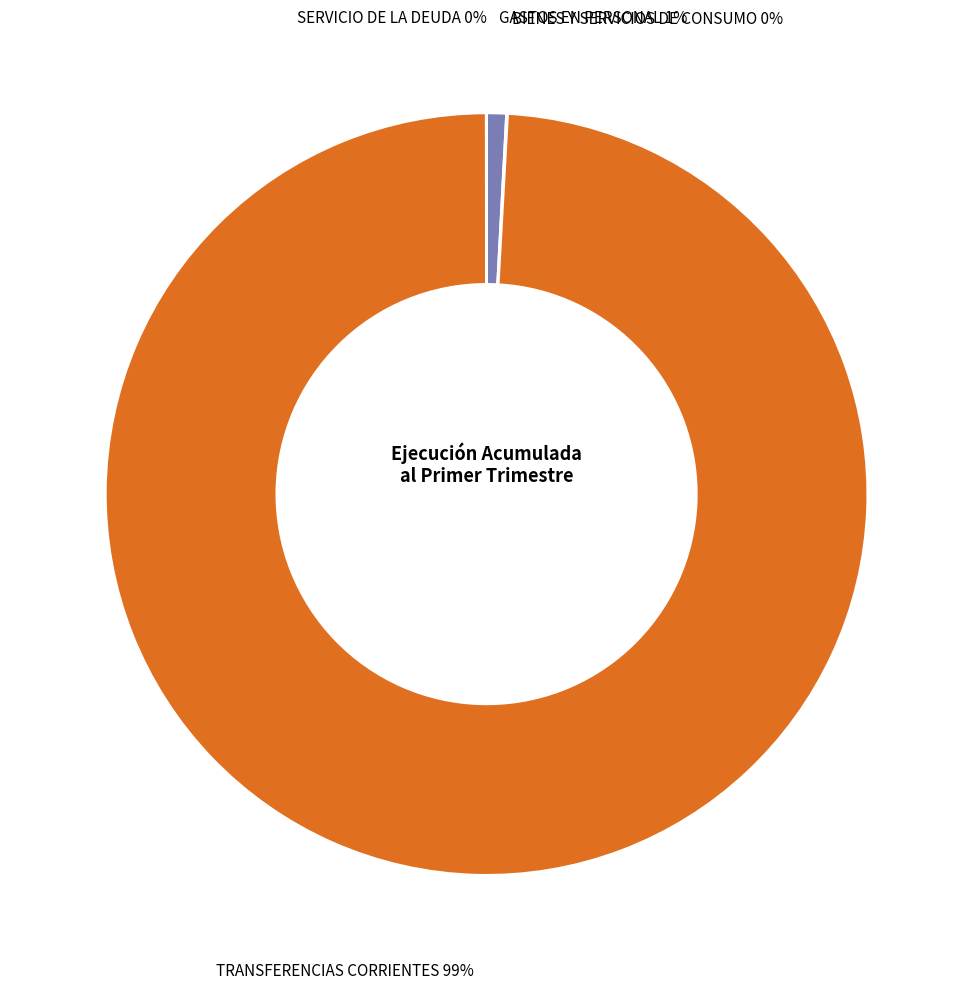

Does any single category account for the majority?

Yes